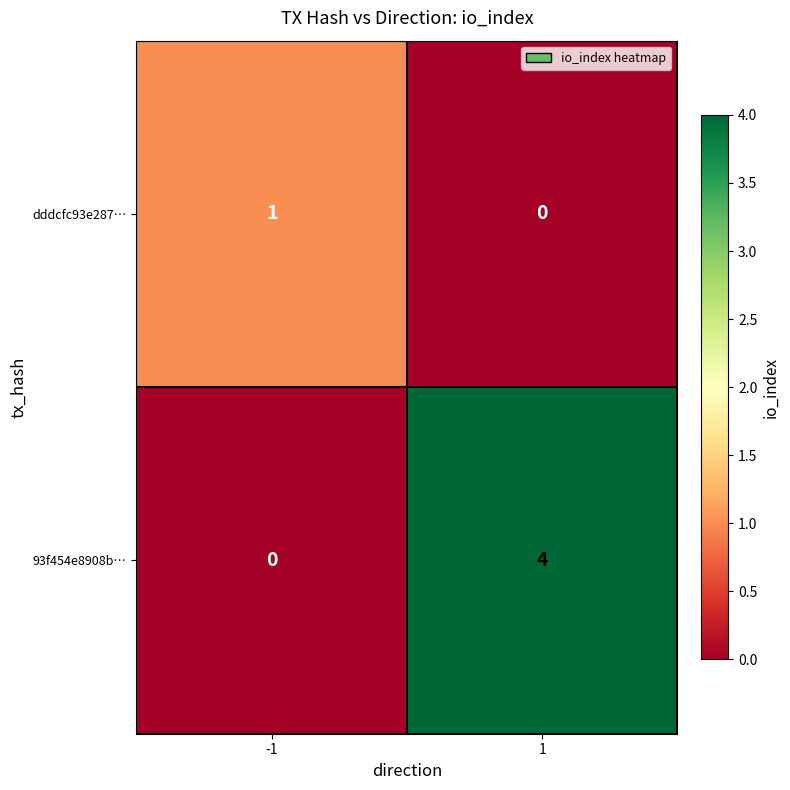

What is the approximate value of 93f454e8908b… at 1?

4